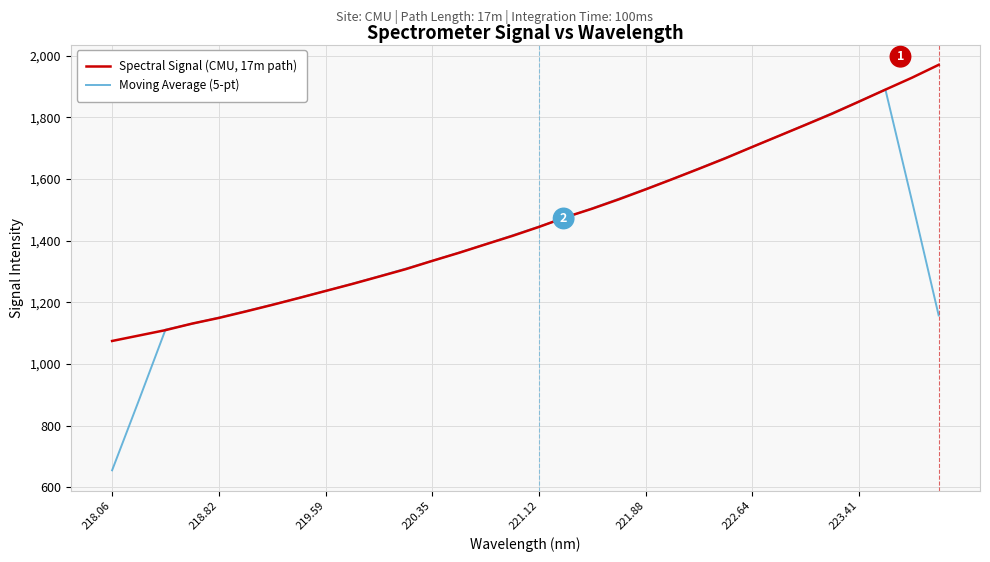

What is the maximum value shown in the chart?

1970.0